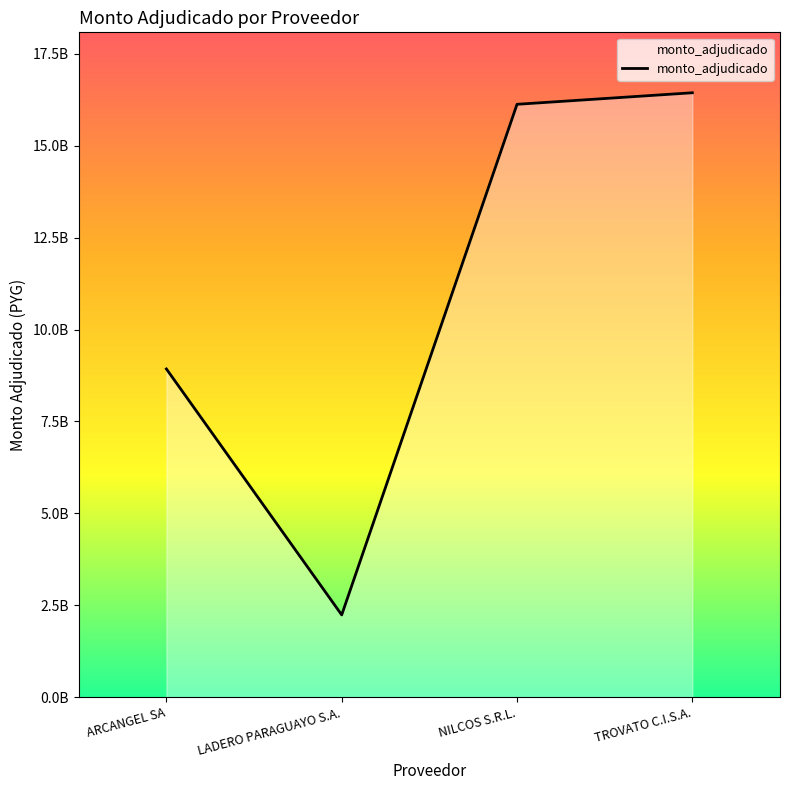

What is the difference between the values at NILCOS S.R.L. and LADERO PARAGUAYO S.A.?

13890381499